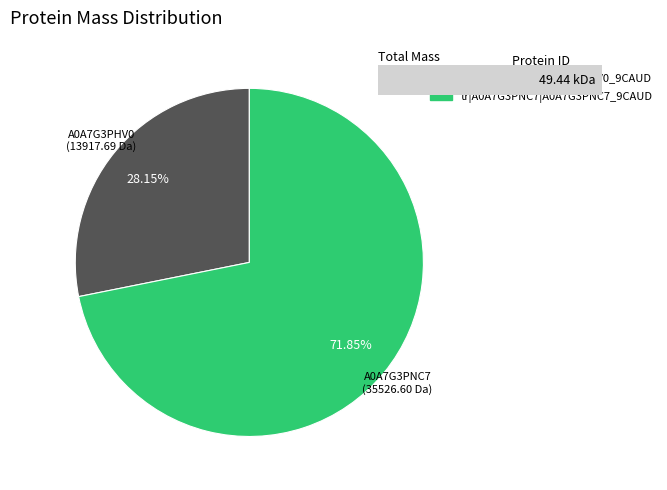

What portion of the pie excludes tr|A0A7G3PNC7|A0A7G3PNC7_9CAUD?

28.1%